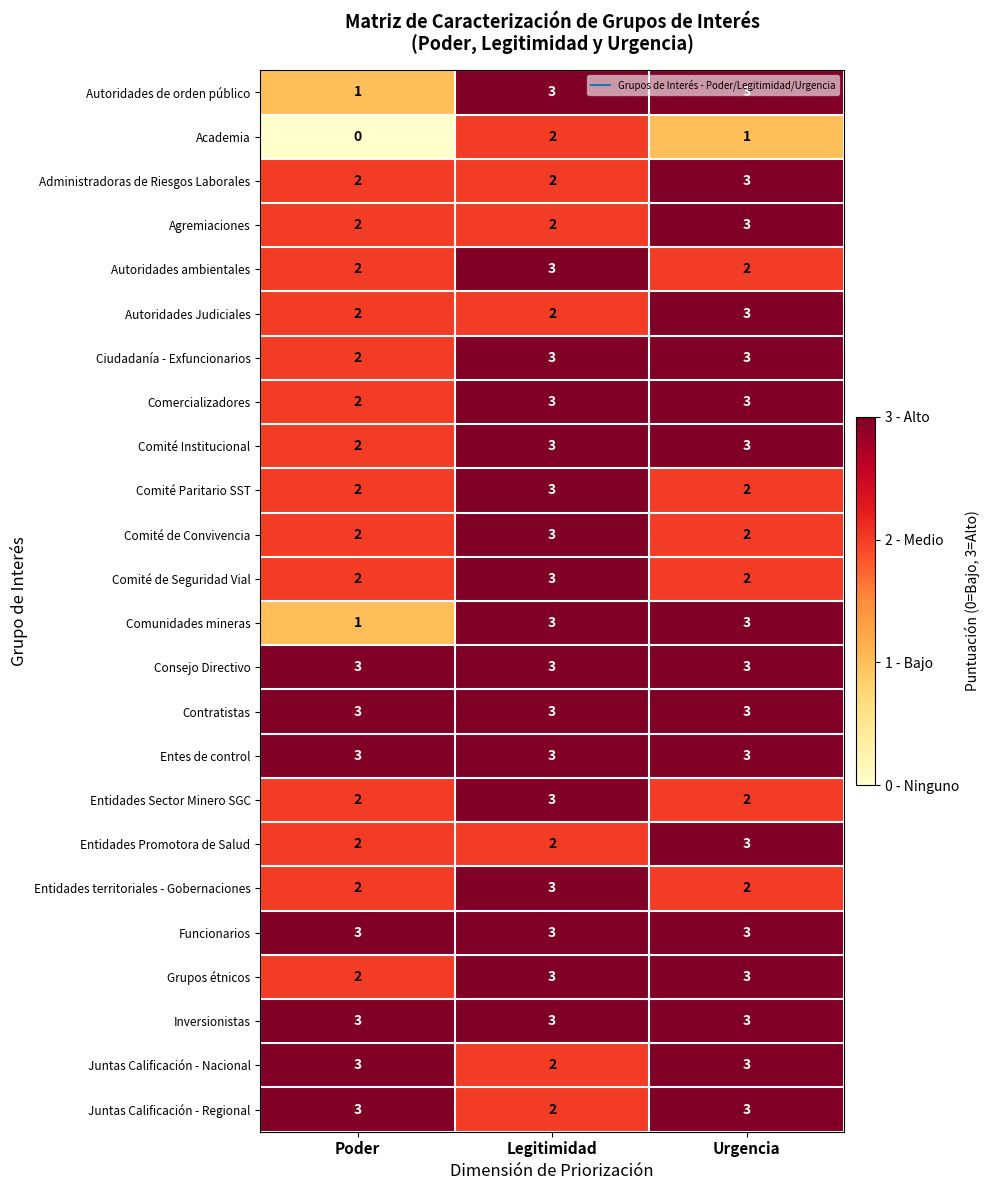

What is the average value of the Juntas Calificación - Nacional series?

3